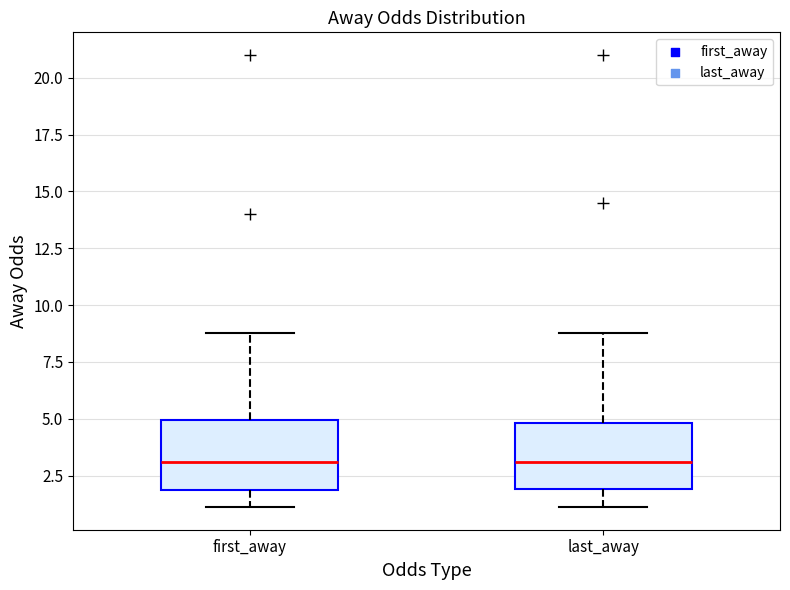

Where does the median line of the box for last_away sit on the y-axis? The values are not printed on the chart, so give them approximately, as read against the axis.

3